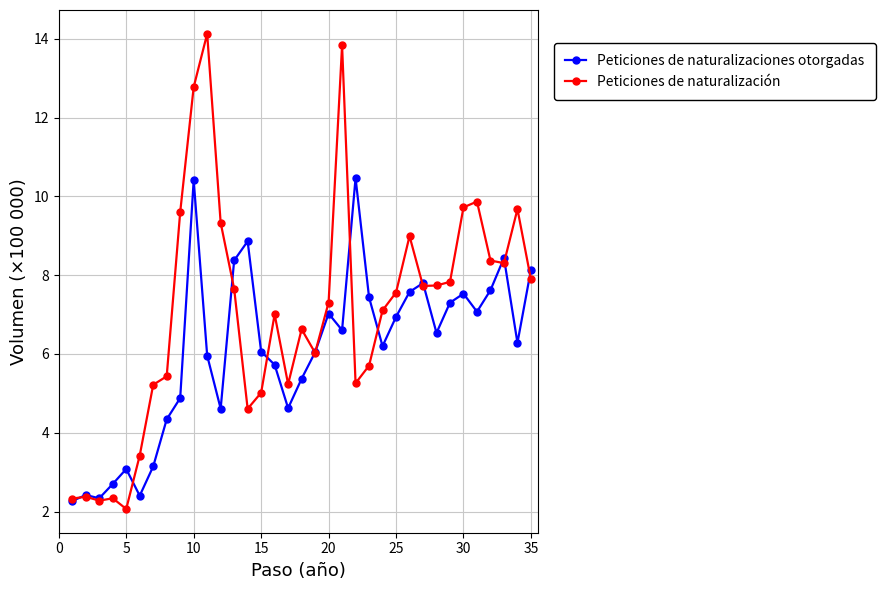

What is the difference between the maximum and minimum values in the Peticiones de naturalización series?

12.1